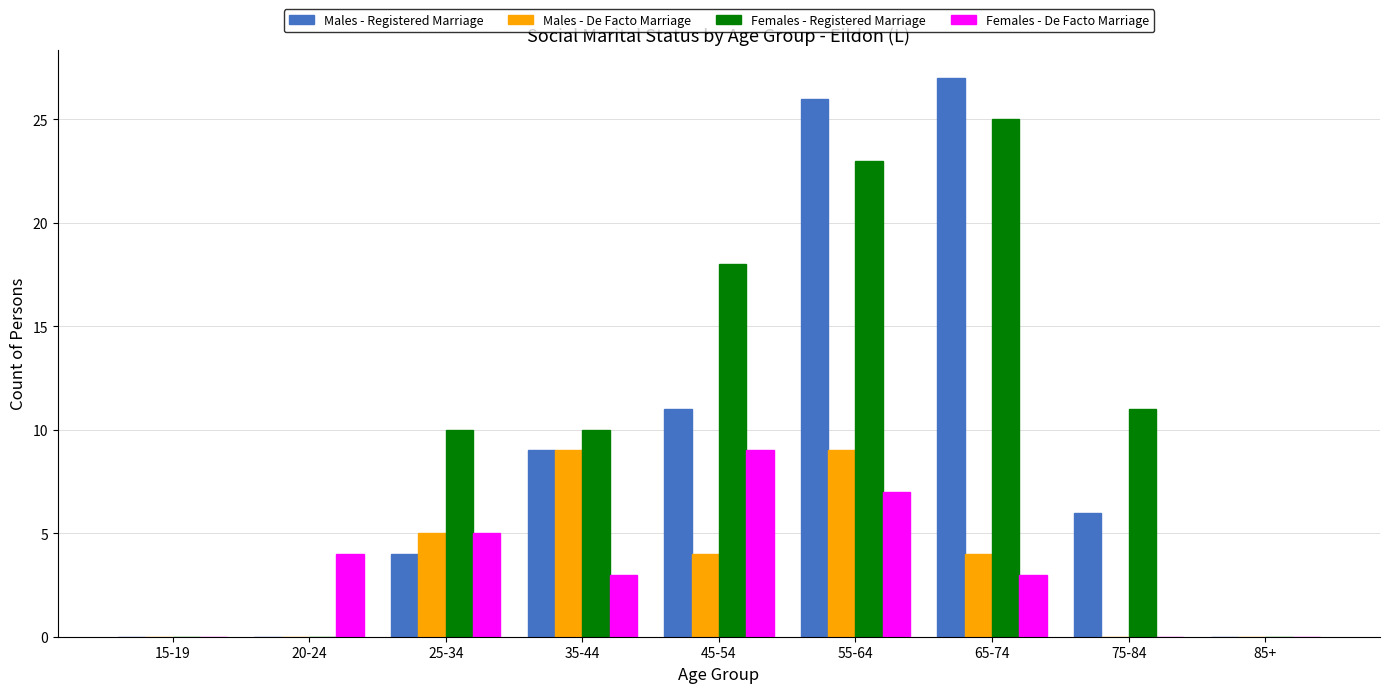

How many groups of bars are there?

9